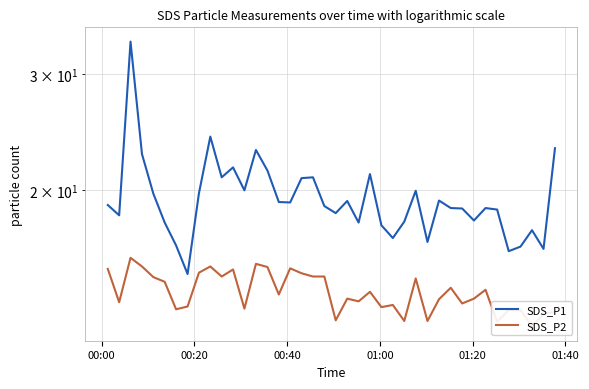

Rank the series by their maximum value, from lowest to highest.

SDS_P2, SDS_P1